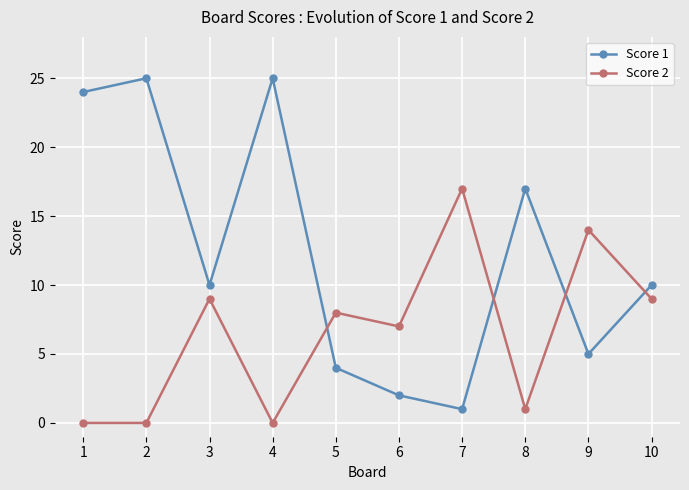

How many intersections are there between Score 1 and Score 2?

4